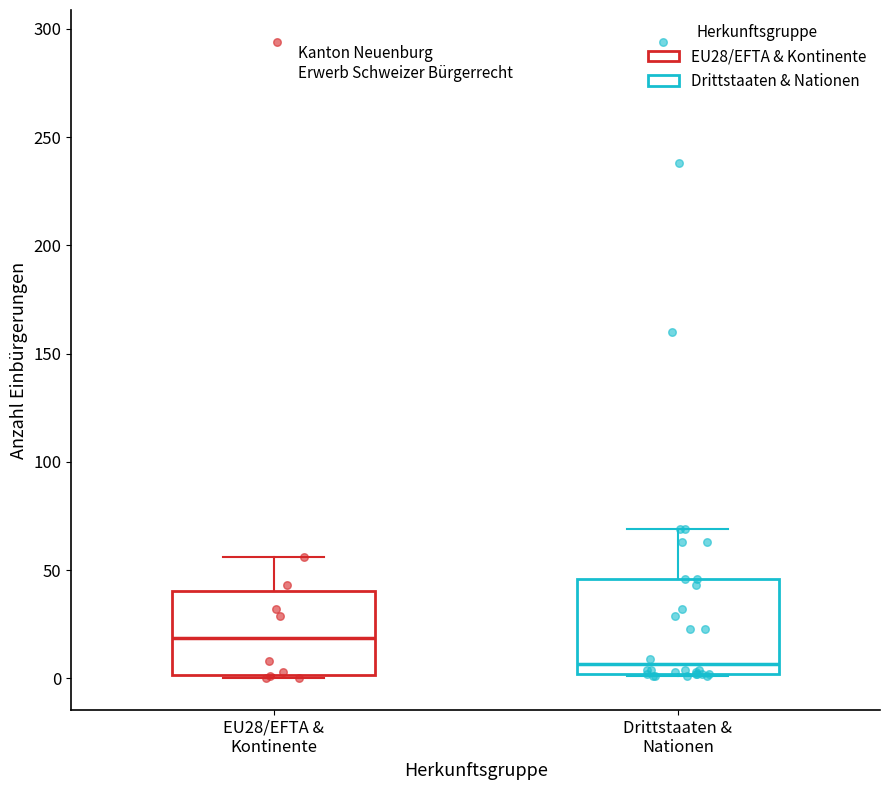

Where does the median line of the box for EU28/EFTA & Kontinente sit on the y-axis? The values are not printed on the chart, so give them approximately, as read against the axis.

20